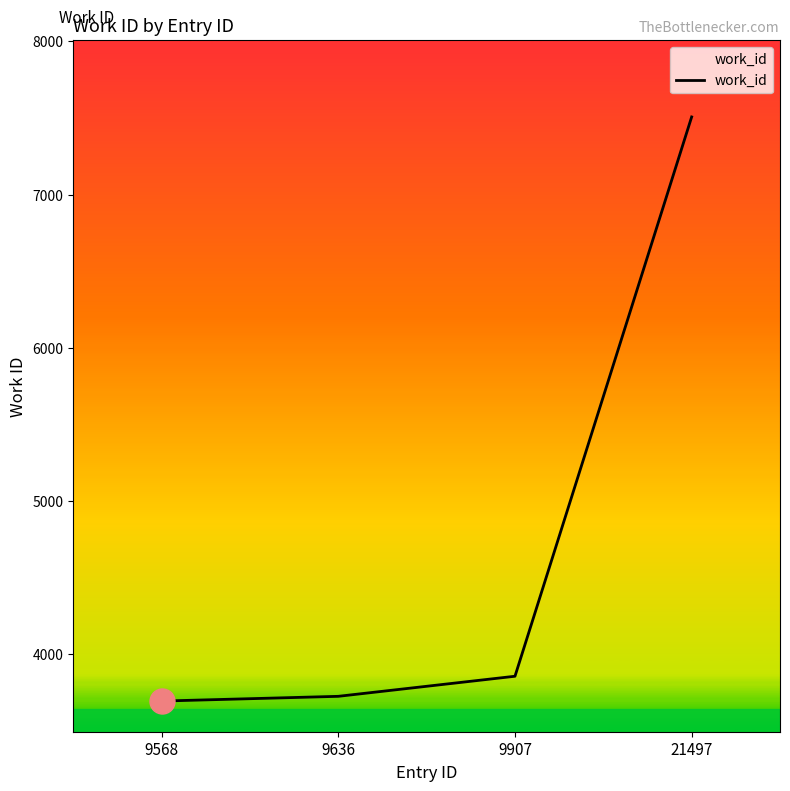

Reading left to right, transcribe all the data shown in this chart.

3695	3726	3857	7507